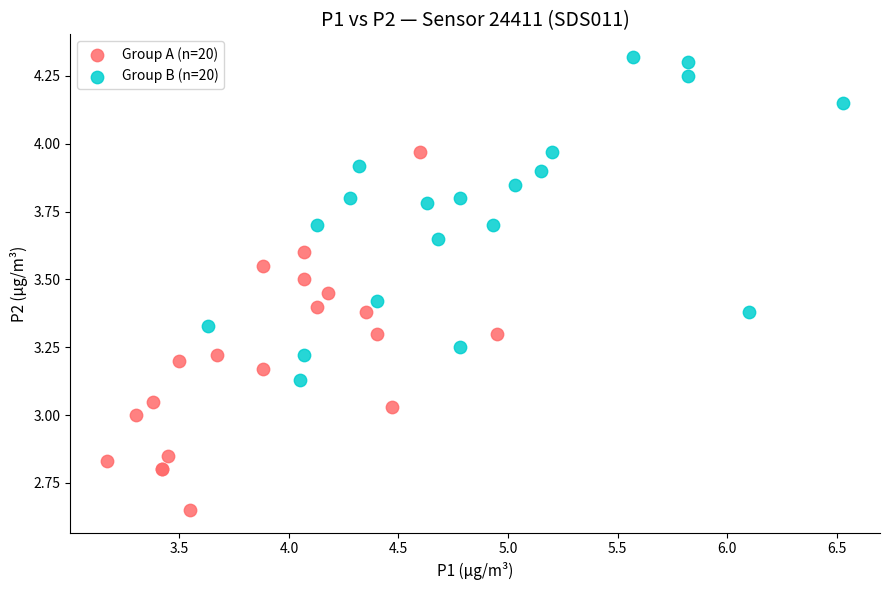

Which series contains the highest Y value?

Group B (n=20)